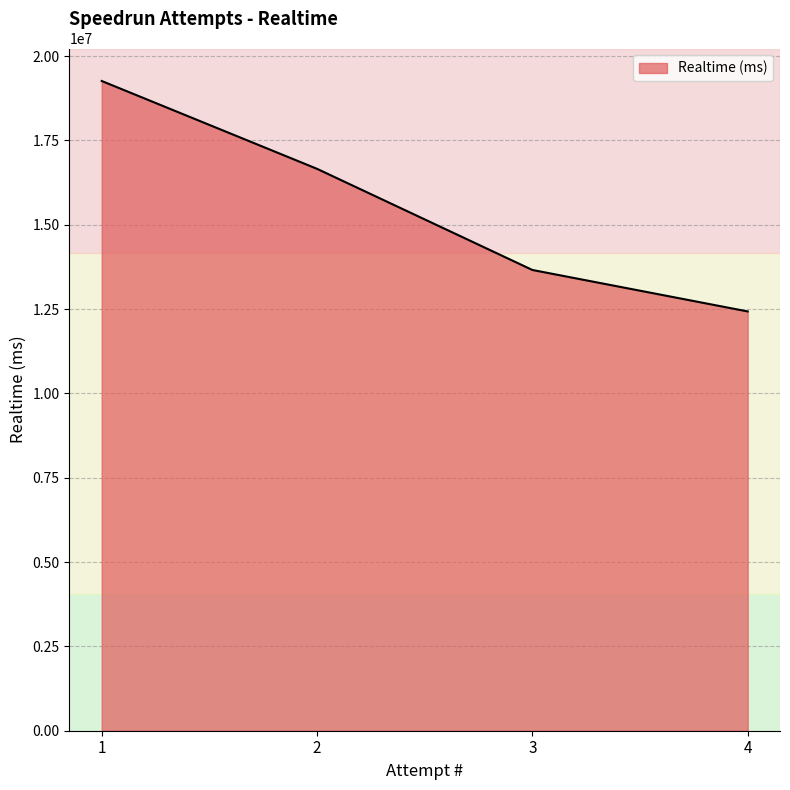

List the labels in order of value, largest first.

1, 2, 3, 4